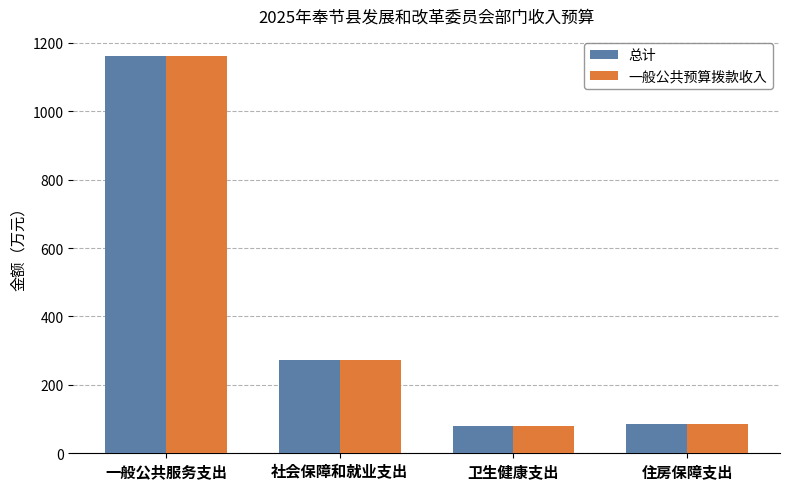

What is the approximate value of 总计 at 一般公共服务支出?

1161.9